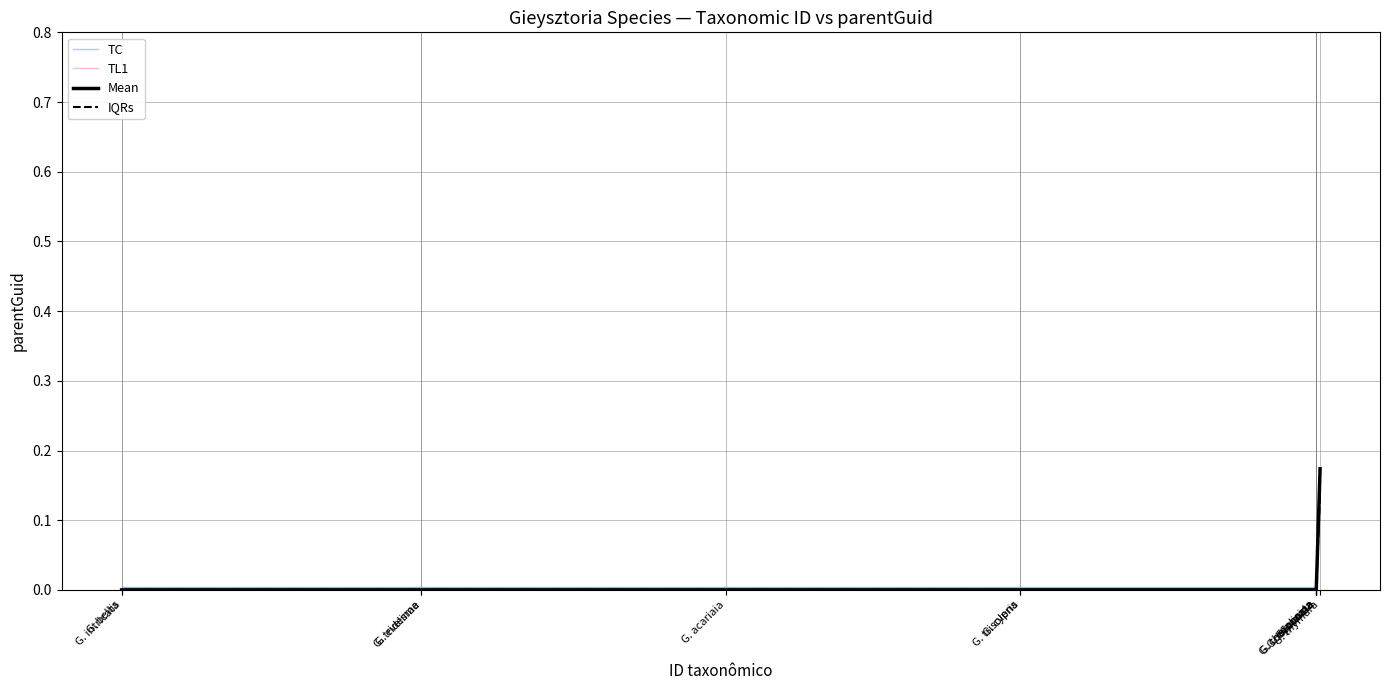

True or false: IQRs and Mean cross at least once.

False